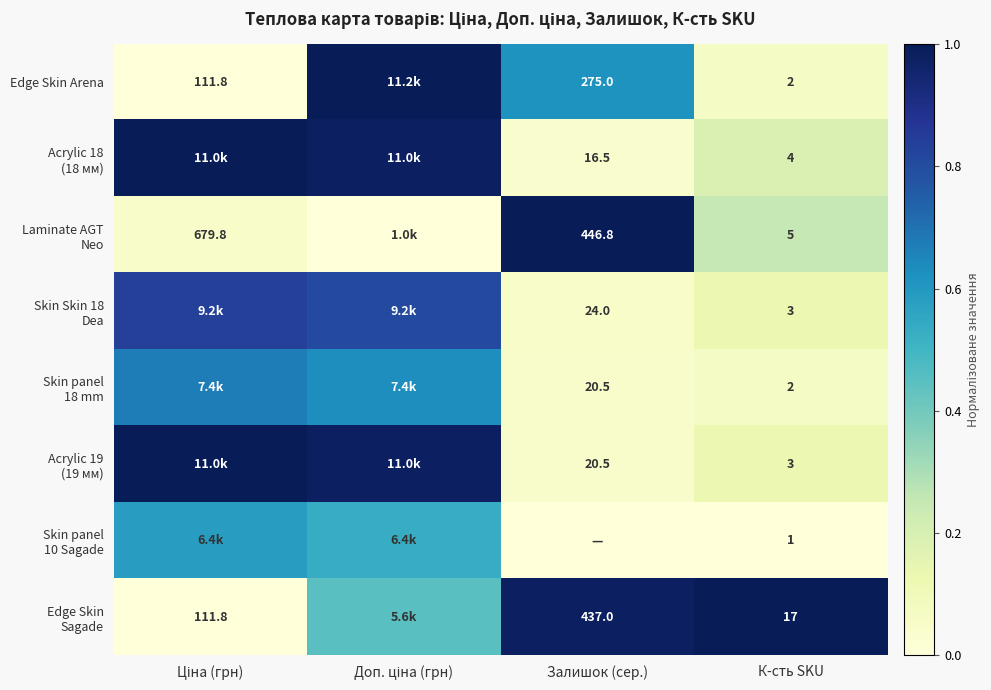

At how many categories does at least one series exceed 0?

4